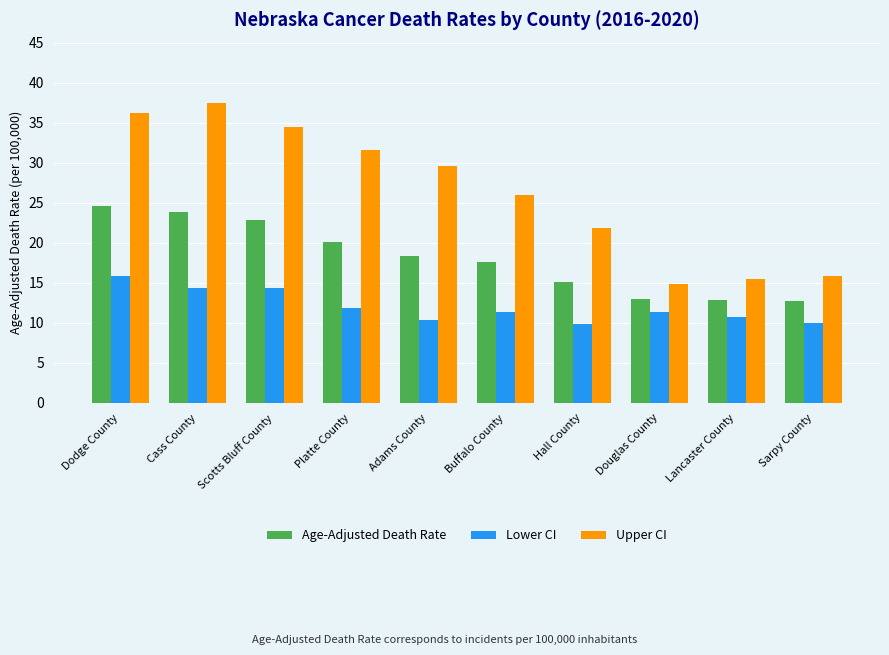

What is the highest value of the Age-Adjusted Death Rate series?

24.6